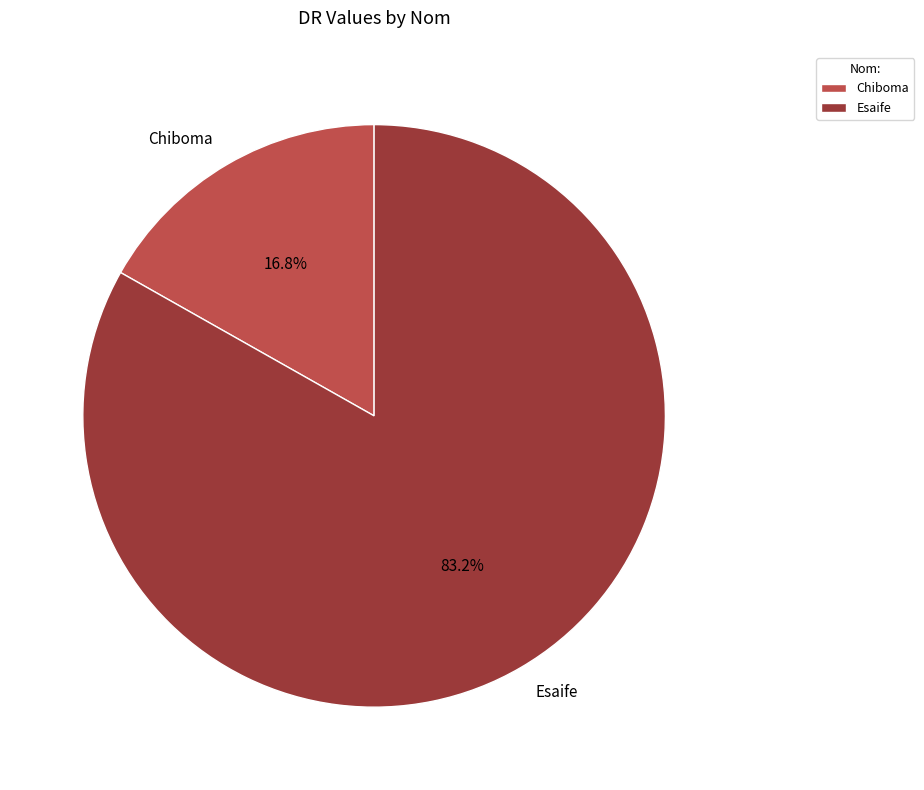

Rank the categories by value from lowest to highest.

Chiboma, Esaife